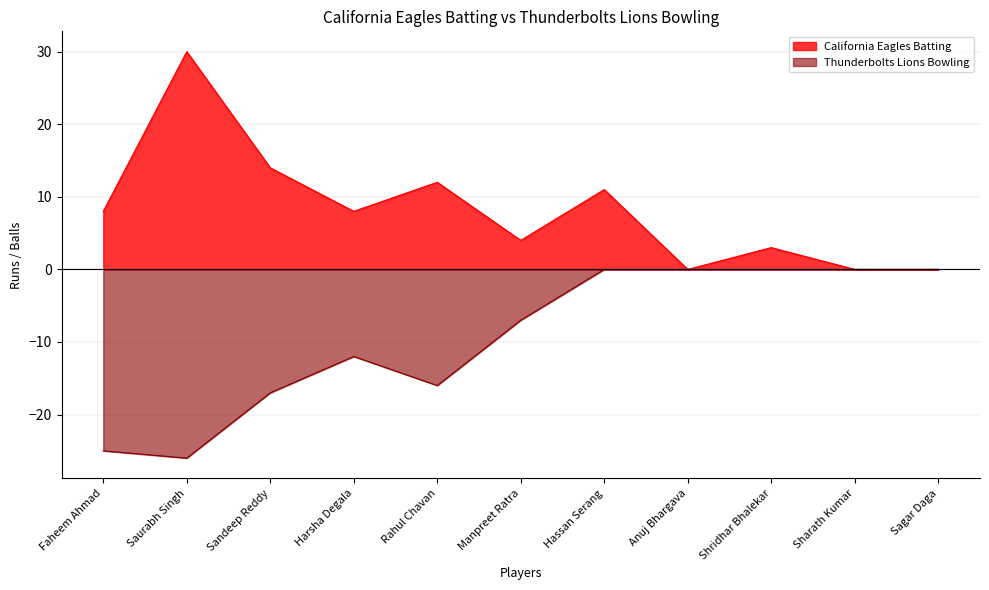

At which category does Thunderbolts Lions Bowling reach its first local peak?

Harsha Degala